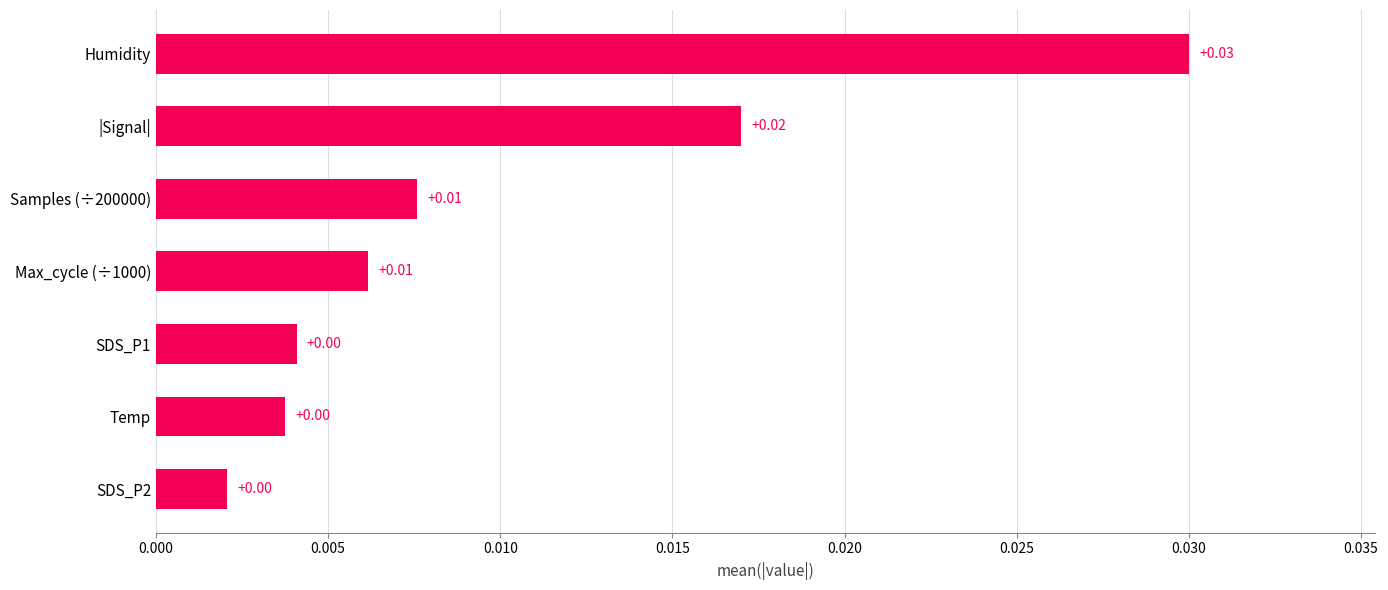

Which category has the highest value across all series?

Humidity